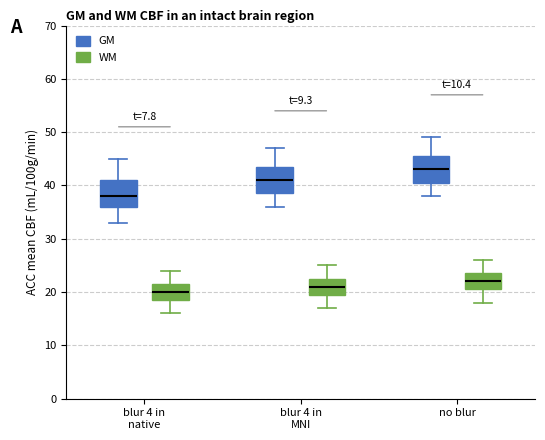

Reading left to right, transcribe this box plot: for each box, give where its median line is, the range the box spans, and where its two whiskers end, as read against the y-axis. The values are not printed on the chart, so give them approximately, as read against the axis.

blur 4 in native (GM): median 38, box 36 to 41, whiskers 33 to 45
blur 4 in native (WM): median 20, box 19 to 22, whiskers 16 to 24
blur 4 in MNI (GM): median 41, box 39 to 44, whiskers 36 to 47
blur 4 in MNI (WM): median 21, box 20 to 23, whiskers 17 to 25
no blur (GM): median 43, box 41 to 46, whiskers 38 to 49
no blur (WM): median 22, box 21 to 24, whiskers 18 to 26